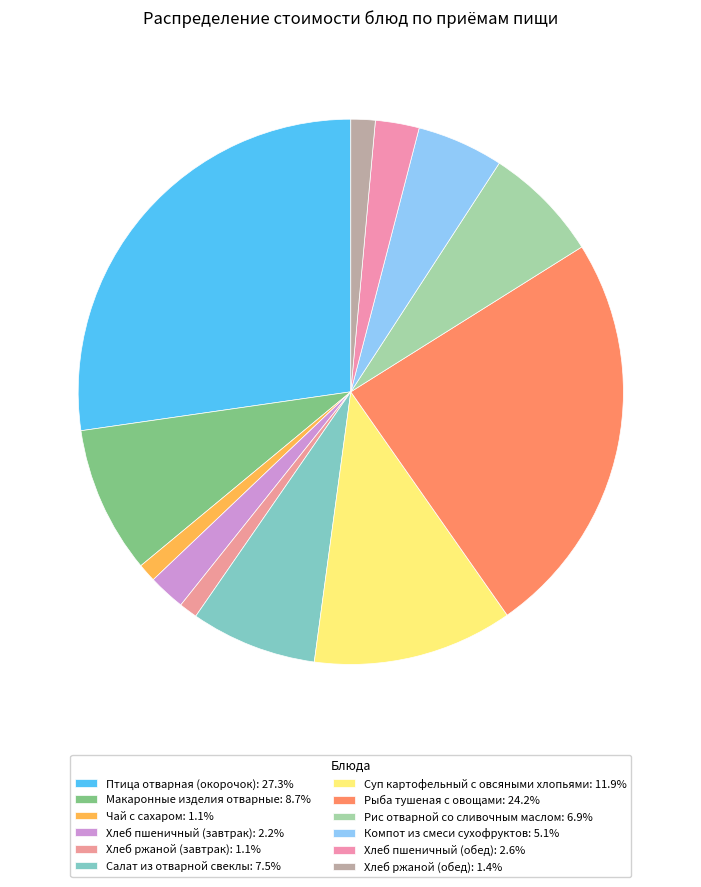

What is the largest slice in the pie chart?

Птица отварная (окорочок)